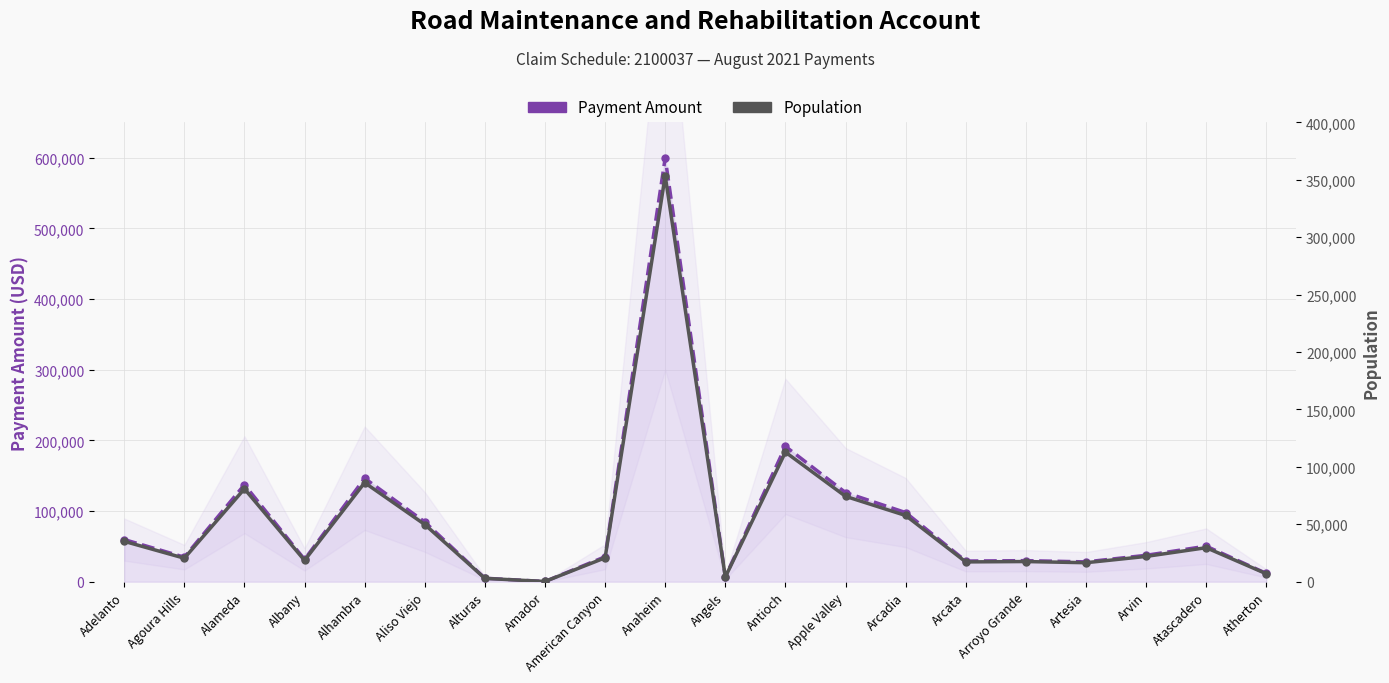

True or false: Population and Payment Amount intersect in this chart.

False